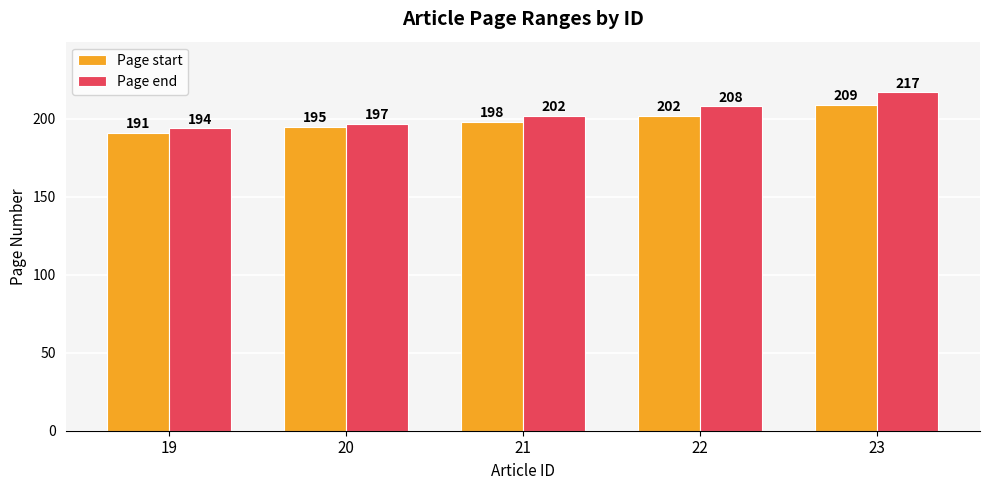

Reading right to left, list all the values displayed in this chart.

Page start: 23=209	22=202	21=198	20=195	19=191
Page end: 23=217	22=208	21=202	20=197	19=194